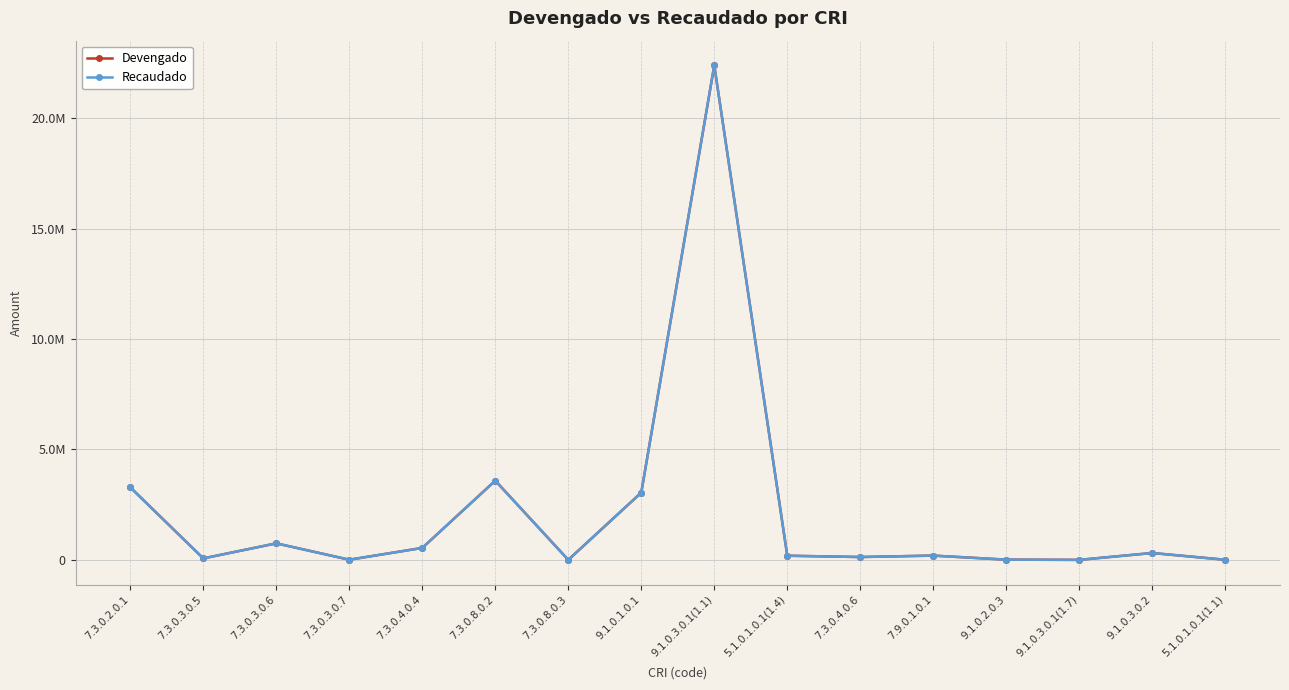

Between 7.3.0.3.0.5 and 7.3.0.3.0.6, which series saw the biggest shift?

Recaudado